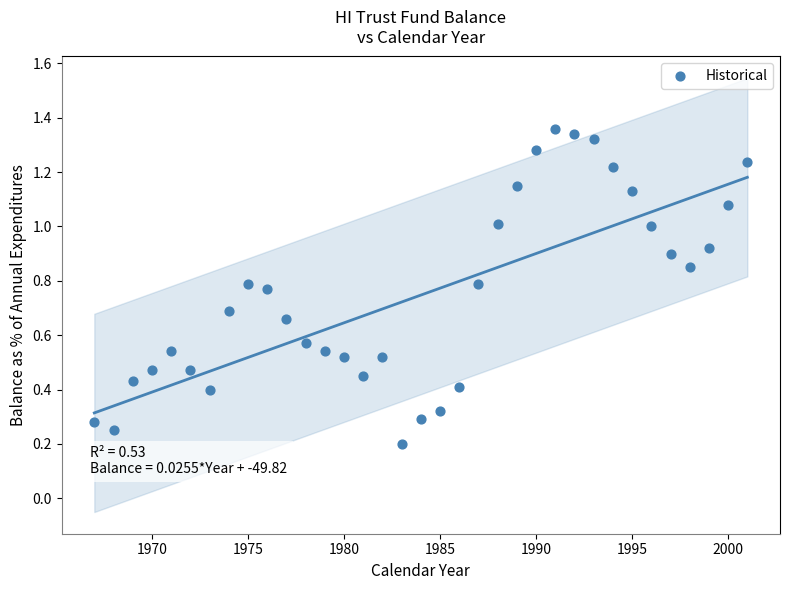

What is the range of X values (max minus min)?

34.0